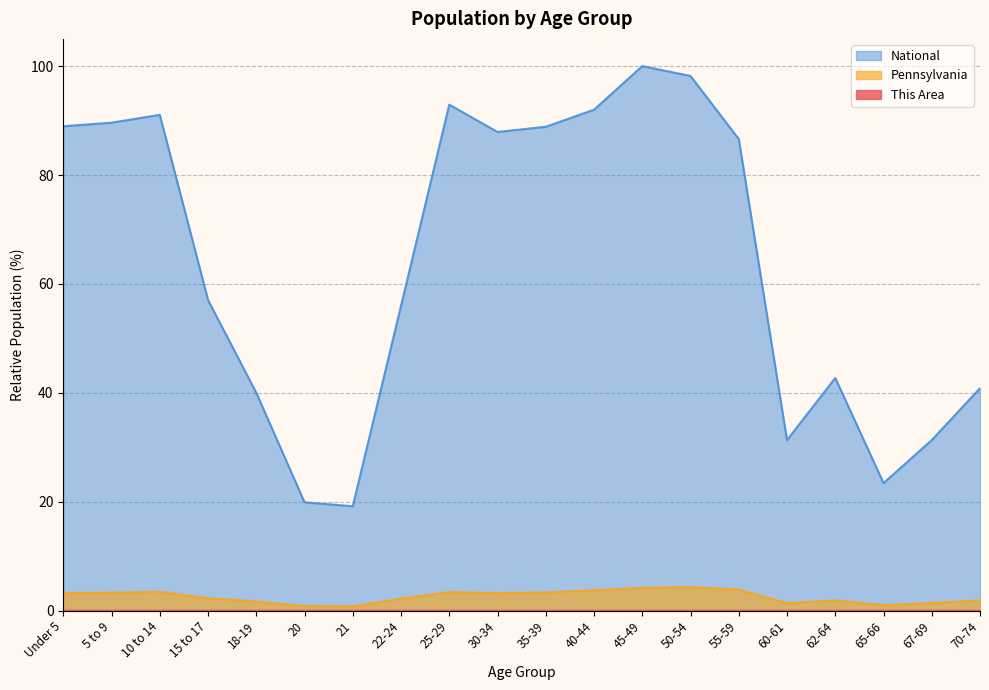

What is the approximate value of Pennsylvania at 21?

0.8